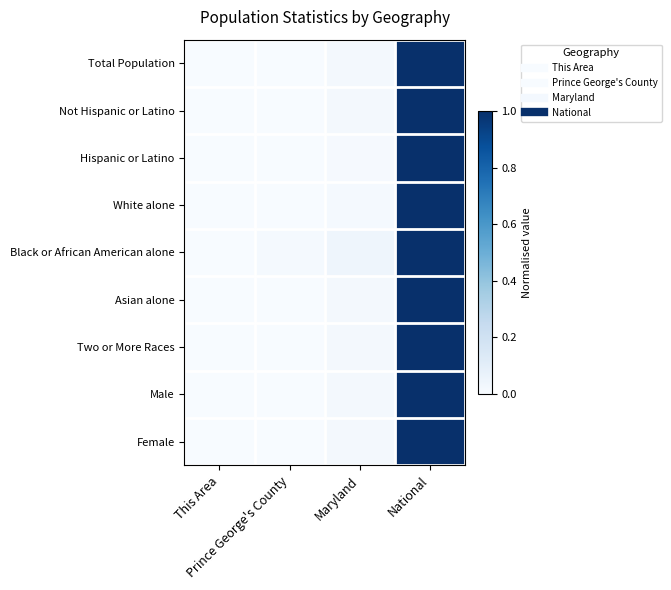

Reading left to right, extract all data points from this chart.

Total Population: This Area=0.0	Prince George's County=0.0	Maryland=0.0	National=1.0
Not Hispanic or Latino: This Area=0.0	Prince George's County=0.0	Maryland=0.0	National=1.0
Hispanic or Latino: This Area=0.0	Prince George's County=0.0	Maryland=0.0	National=1.0
White alone: This Area=0.0	Prince George's County=0.0	Maryland=0.0	National=1.0
Black or African American alone: This Area=0.0	Prince George's County=0.0	Maryland=0.0	National=1.0
Asian alone: This Area=0.0	Prince George's County=0.0	Maryland=0.0	National=1.0
Two or More Races: This Area=0.0	Prince George's County=0.0	Maryland=0.0	National=1.0
Male: This Area=0.0	Prince George's County=0.0	Maryland=0.0	National=1.0
Female: This Area=0.0	Prince George's County=0.0	Maryland=0.0	National=1.0